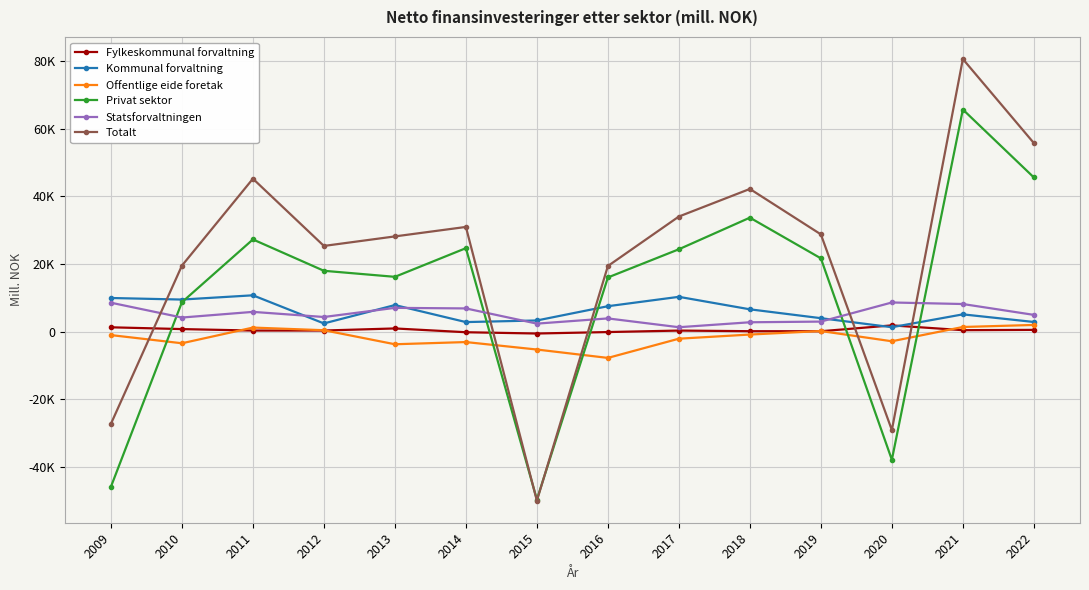

Does the chart have visible grid lines?

Yes